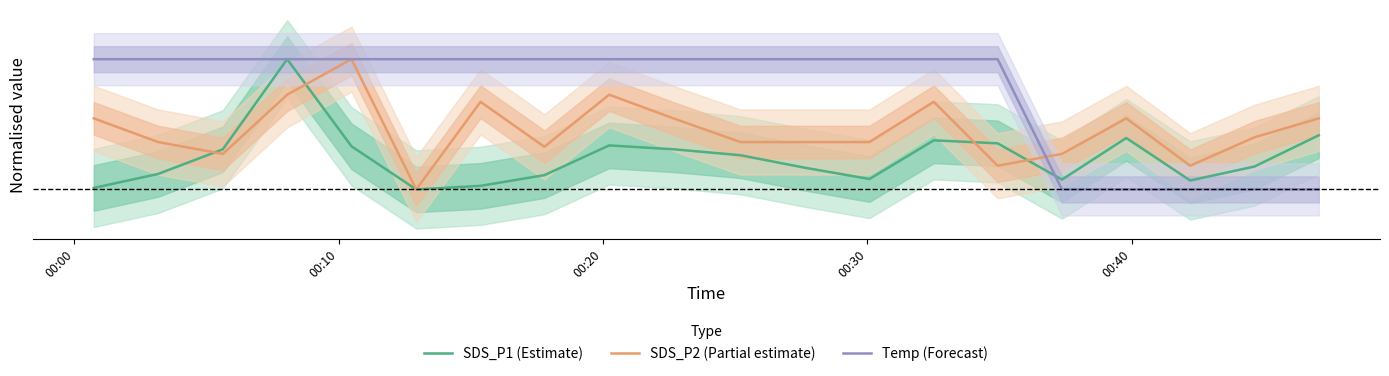

Is it true that Temp (Forecast) equals -0.1 at 17?

False